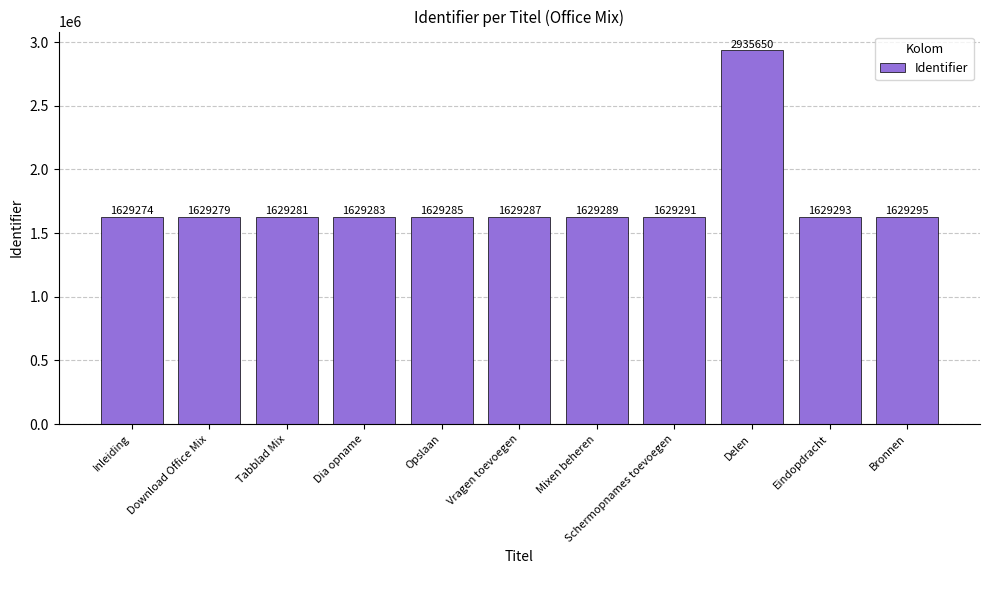

The chart shows a value of 1629289 at Mixen beheren. True or false?

True